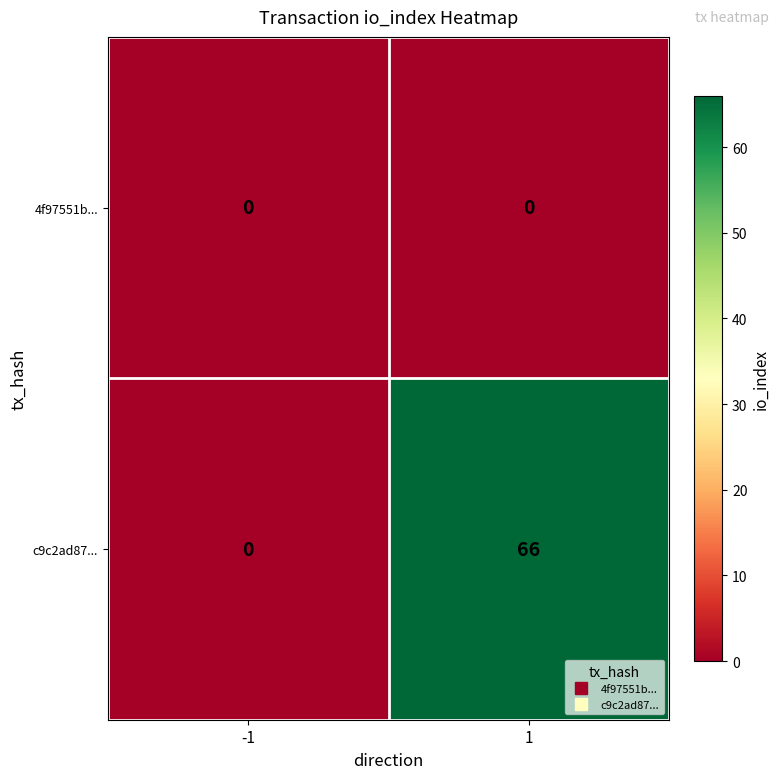

Which series changed the most between -1 and 1?

c9c2ad87...